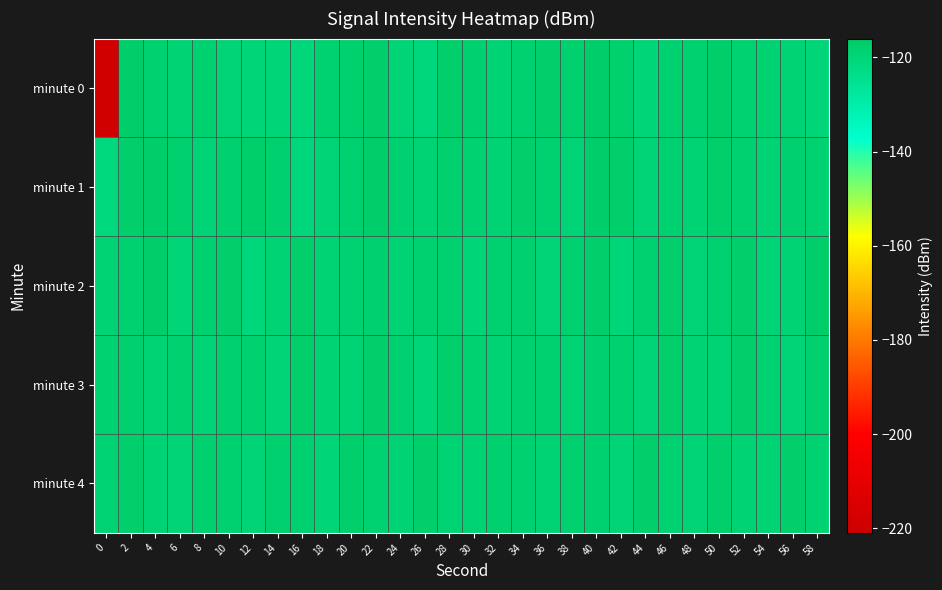

Reading right to left, extract all data points from this chart.

minute 0: 58=-119.8	56=-118.9	54=-118.6	52=-118.7	50=-117.2	48=-118.4	46=-118.2	44=-120.0	42=-117.7	40=-117.0	38=-118.0	36=-117.3	34=-118.3	32=-119.0	30=-117.7	28=-117.3	26=-120.7	24=-119.6	22=-117.4	20=-117.7	18=-118.6	16=-120.3	14=-119.9	12=-119.7	10=-119.5	8=-118.1	6=-119.3	4=-118.4	2=-117.1	0=-218.8
minute 1: 58=-118.6	56=-117.9	54=-119.1	52=-118.3	50=-117.5	48=-119.0	46=-118.2	44=-119.7	42=-117.3	40=-116.9	38=-119.6	36=-118.2	34=-117.5	32=-119.1	30=-118.6	28=-117.9	26=-119.2	24=-118.5	22=-117.1	20=-118.3	18=-119.4	16=-120.8	14=-117.9	12=-116.9	10=-117.6	8=-119.6	6=-117.9	4=-116.8	2=-117.5	0=-120.9
minute 2: 58=-117.1	56=-118.9	54=-119.6	52=-117.2	50=-118.3	48=-119.7	46=-117.5	44=-118.1	42=-119.9	40=-117.6	38=-118.2	36=-119.3	34=-117.7	32=-118.3	30=-120.0	28=-117.8	26=-118.5	24=-119.1	22=-117.9	20=-118.6	18=-119.2	16=-117.5	14=-118.9	12=-120.1	10=-117.6	8=-118.3	6=-119.8	4=-117.1	2=-118.5	0=-119.2
minute 3: 58=-117.7	56=-119.3	54=-118.8	52=-117.5	50=-119.1	48=-118.9	46=-117.2	44=-119.6	42=-118.3	40=-117.7	38=-119.2	36=-118.5	34=-117.9	32=-119.0	30=-118.7	28=-117.3	26=-119.9	24=-118.2	22=-117.6	20=-119.1	18=-118.9	16=-117.5	14=-119.7	12=-118.3	10=-117.8	8=-119.5	6=-118.1	4=-119.2	2=-117.9	0=-118.6
minute 4: 58=-118.8	56=-117.5	54=-119.1	52=-118.9	50=-117.6	48=-119.3	46=-118.7	44=-117.2	42=-119.6	40=-118.3	38=-117.9	36=-119.1	34=-118.5	32=-117.7	30=-119.2	28=-118.9	26=-117.5	24=-119.0	22=-118.7	20=-117.3	18=-119.8	16=-118.2	14=-117.9	12=-119.6	10=-118.3	8=-117.7	6=-119.3	4=-118.9	2=-117.5	0=-119.1